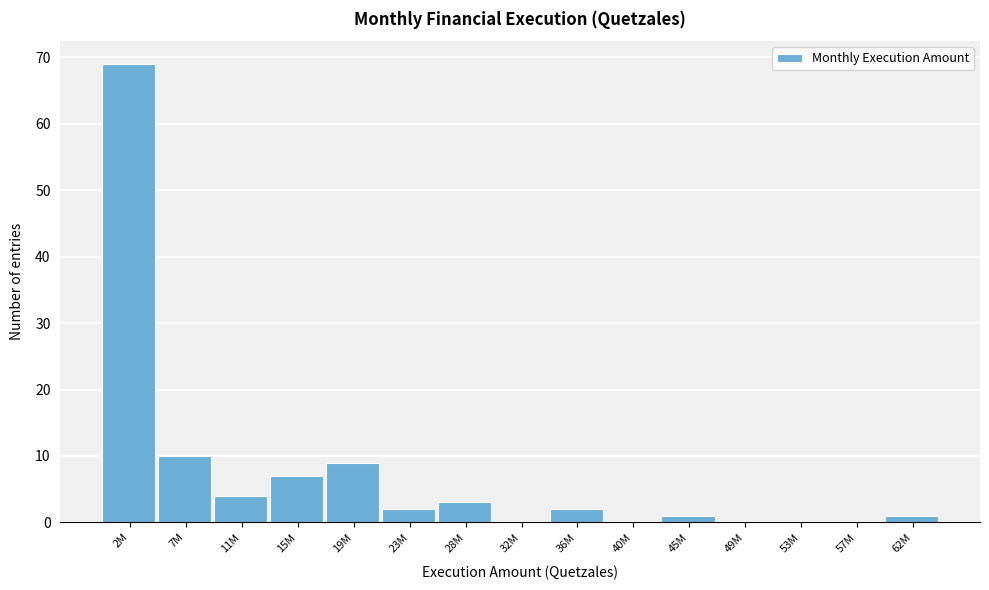

Reading left to right, list all the values displayed in this chart.

2M=69	7M=10	11M=4	15M=7	19M=9	23M=2	28M=3	32M=0	36M=2	40M=0	45M=1	49M=0	53M=0	57M=0	62M=1